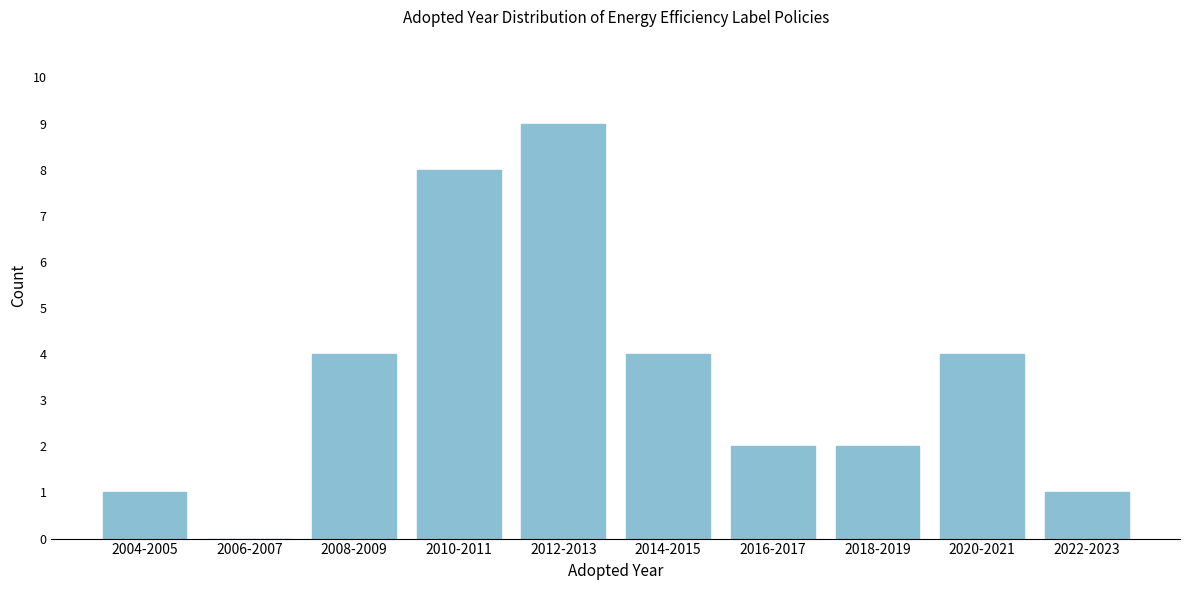

Reading left to right, extract all data points from this chart.

2004-2005=1	2006-2007=0	2008-2009=4	2010-2011=8	2012-2013=9	2014-2015=4	2016-2017=2	2018-2019=2	2020-2021=4	2022-2023=1